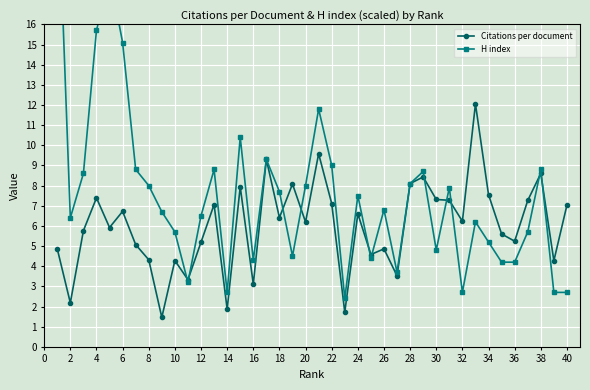

True or false: Citations per document has more than 2 points higher than both neighbors.

True